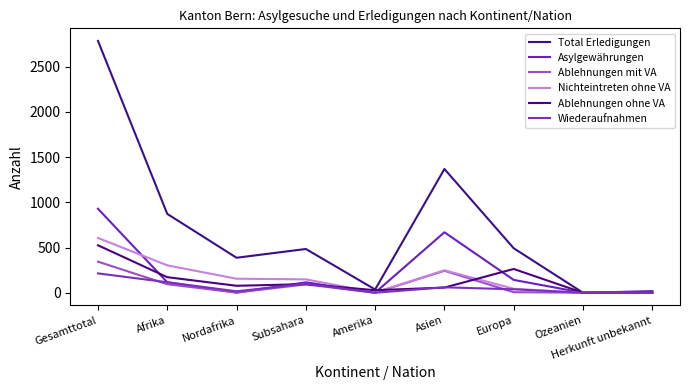

The value of Ablehnungen mit VA at Subsahara is 92. True or false?

True